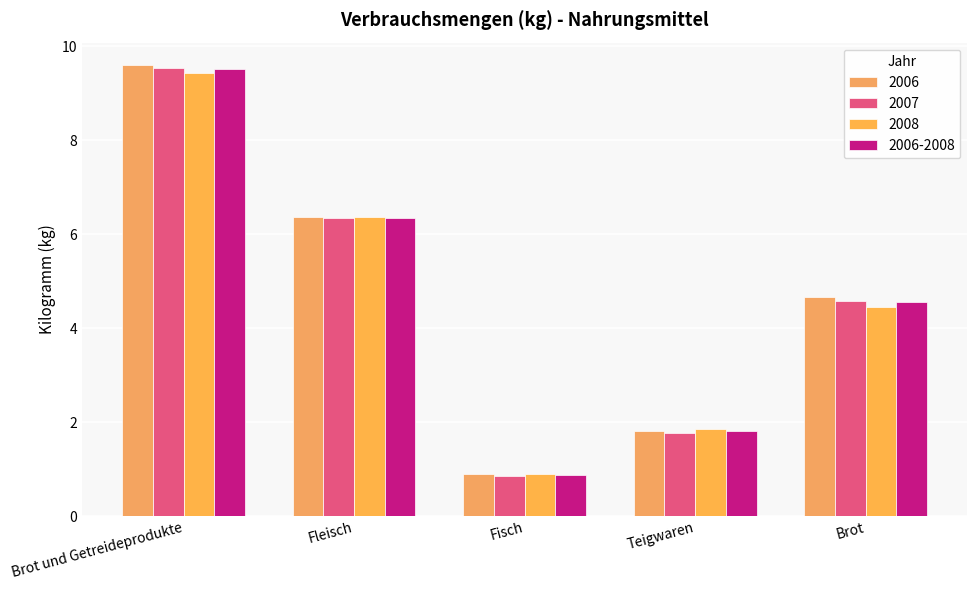

What is the label of the 5th bar from the left?

Brot